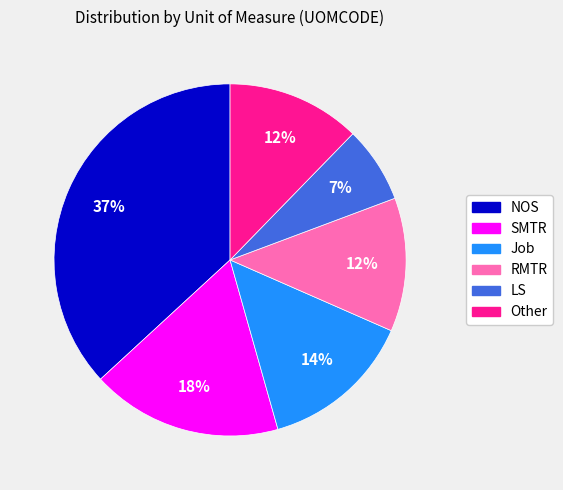

Count the number of slices in the pie.

6